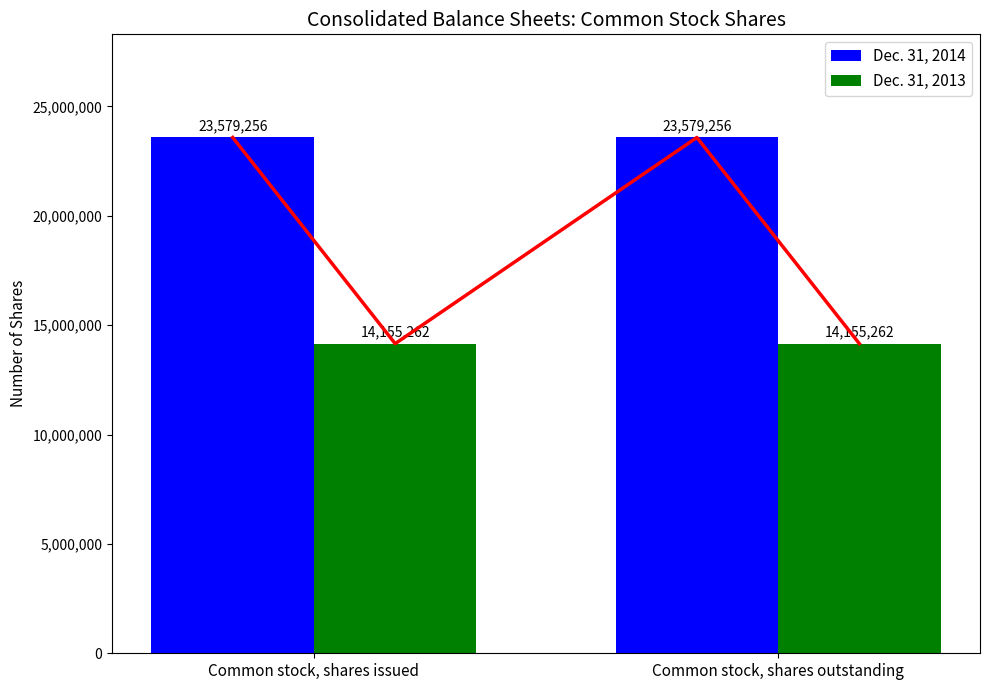

What are all the series names shown in the legend?

Dec. 31, 2014, Dec. 31, 2013